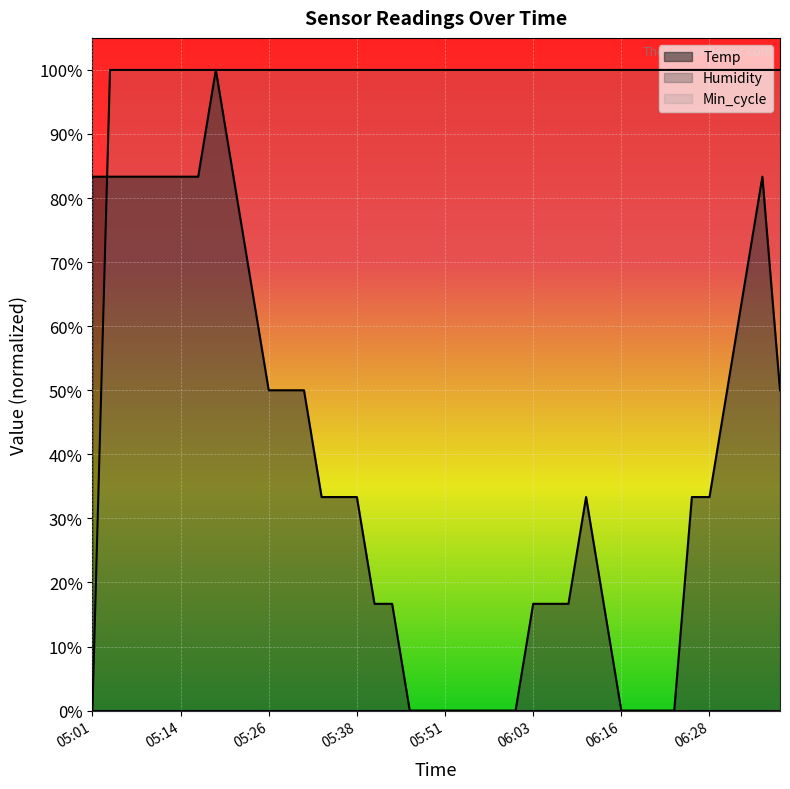

What is the spread (max minus min) of values at 05:51?

100.0